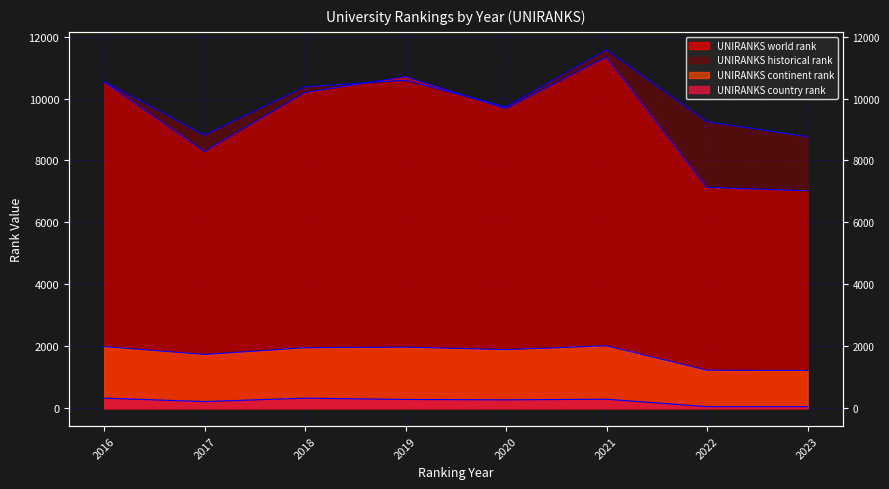

How many values in the UNIRANKS historical rank series exceed 10377?

3